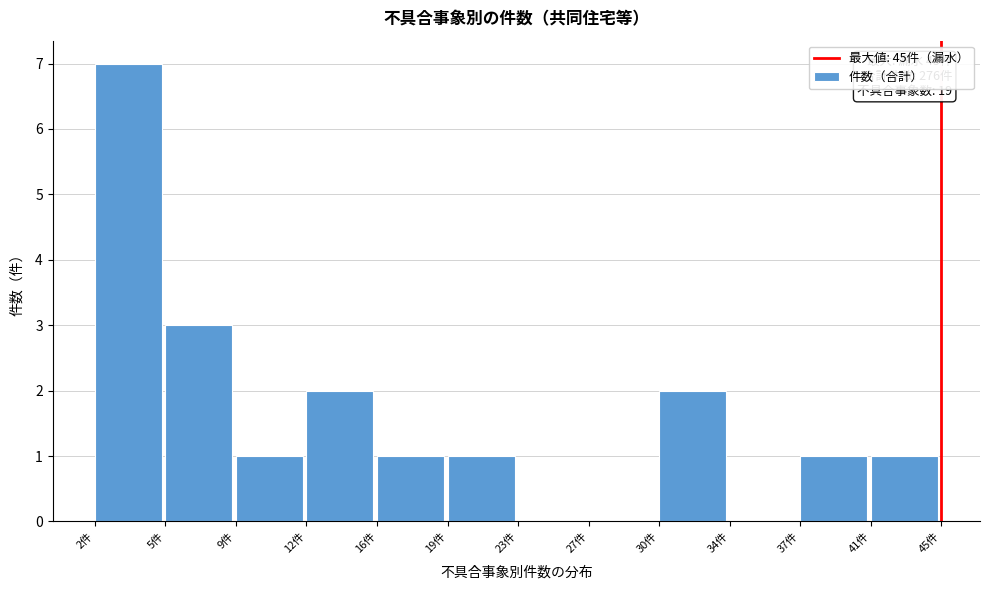

Reading left to right, list all the values displayed in this chart.

2件=7	5件=3	9件=1	12件=2	16件=1	19件=1	23件=0	27件=0	30件=2	34件=0	37件=1	41件=1